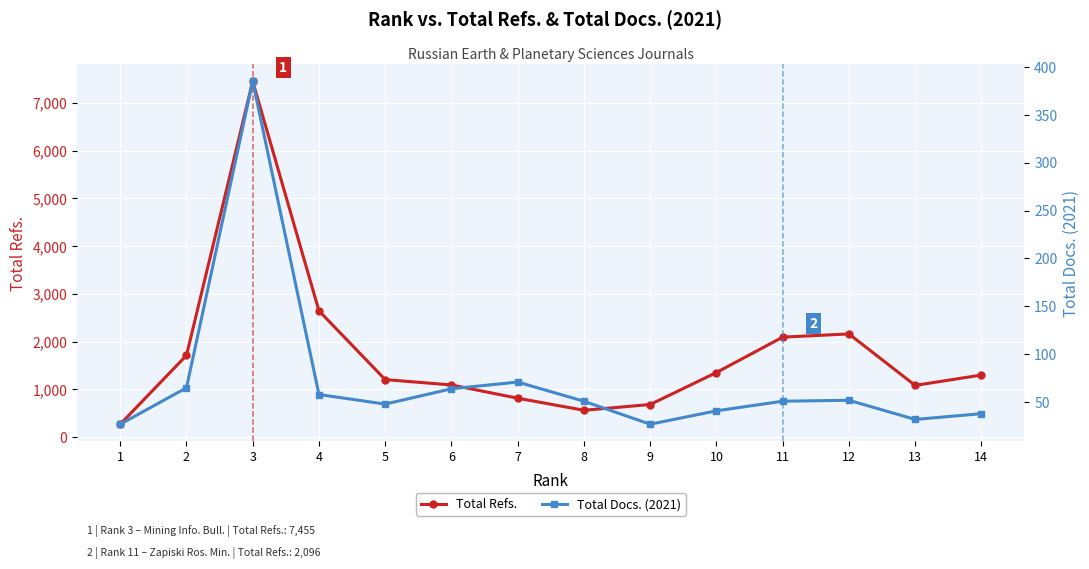

Rank the series by their maximum value, from highest to lowest.

Total Refs., Total Docs. (2021)